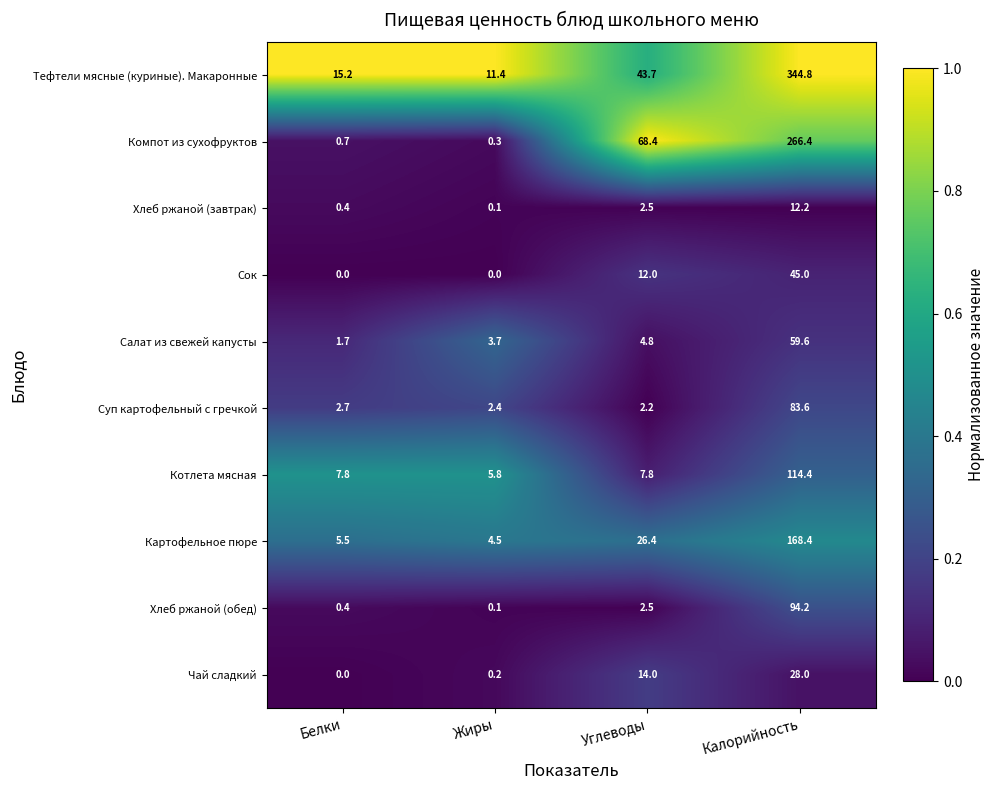

Which series has the largest range (max minus min)?

Тефтели мясные (куриные). Макаронные